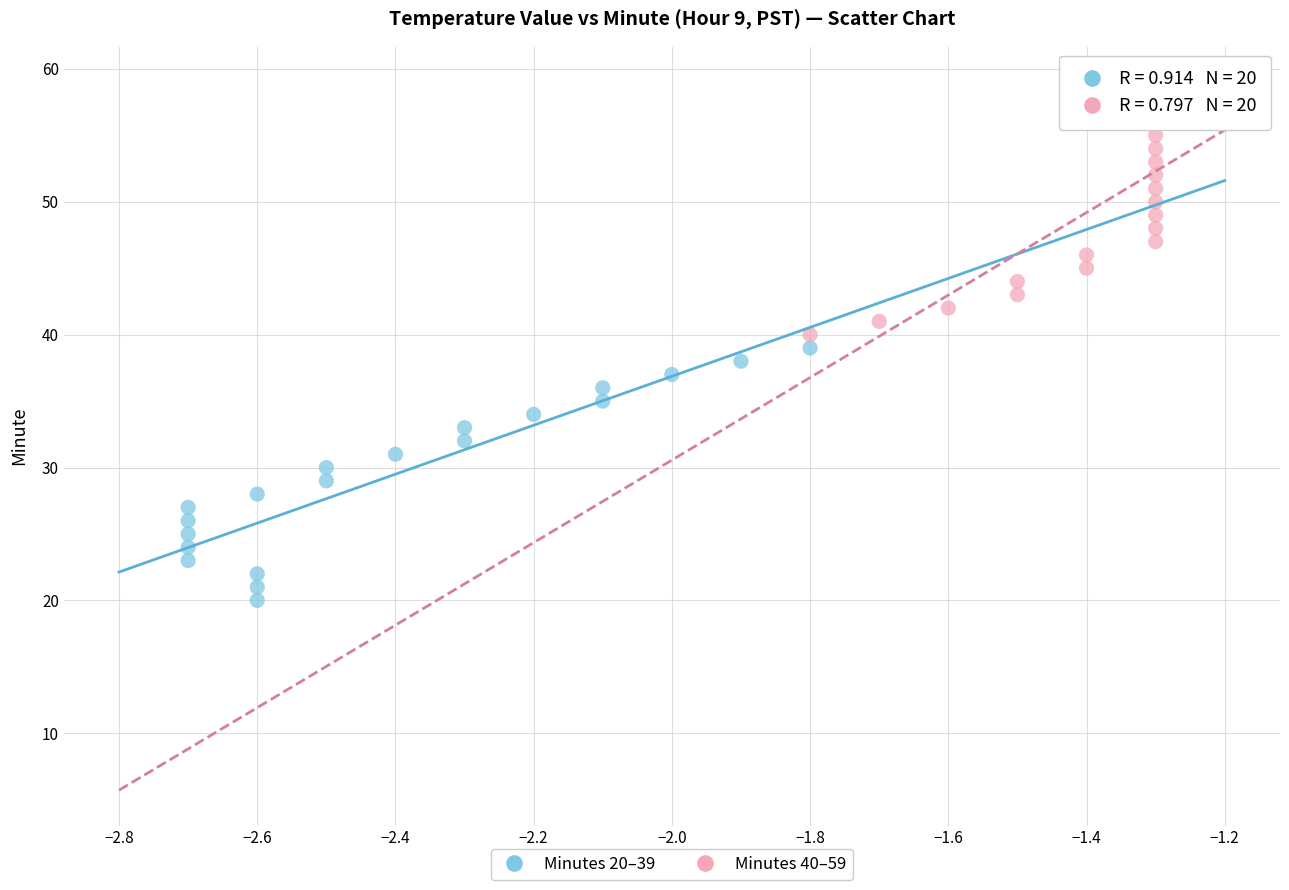

Which series contains the highest Y value?

Minutes 40–59